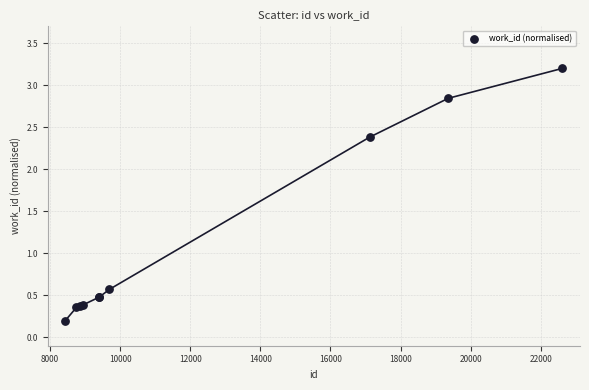

What Y value in the scatter plot is closest to 1?

0.6